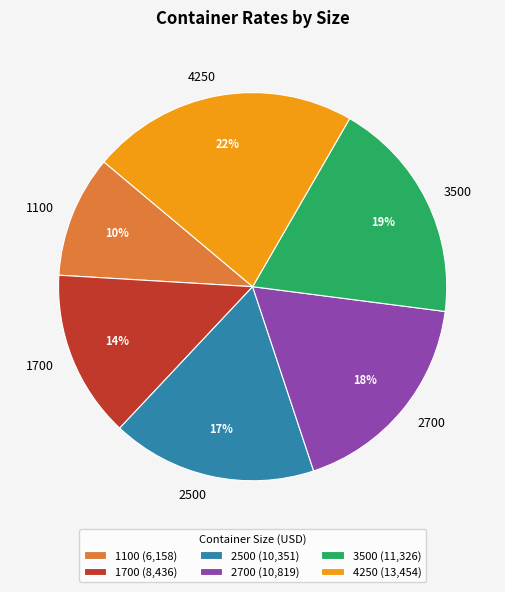

Rank the categories by value from lowest to highest.

1100, 1700, 2500, 2700, 3500, 4250